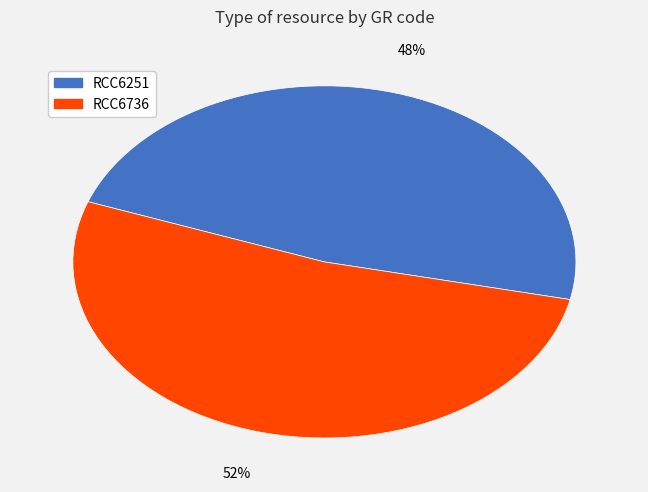

To the nearest percent, what is the difference between the largest and smallest slice percentages?

4%